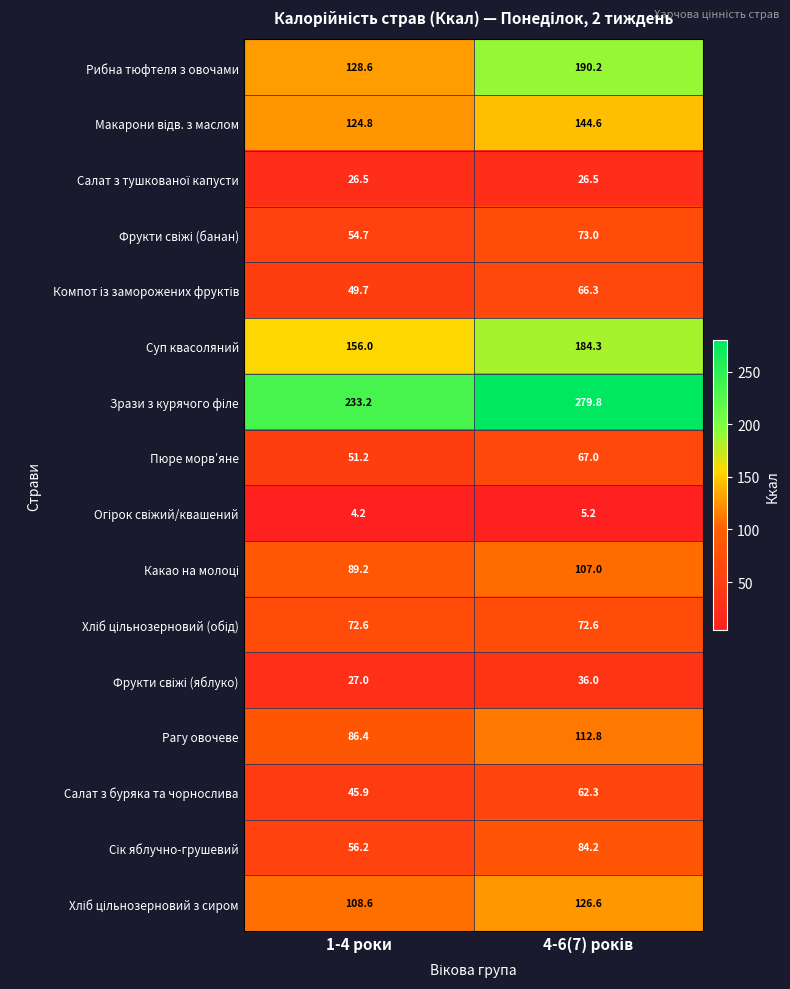

What is the difference between the highest and lowest values at 1-4 роки?

229.0